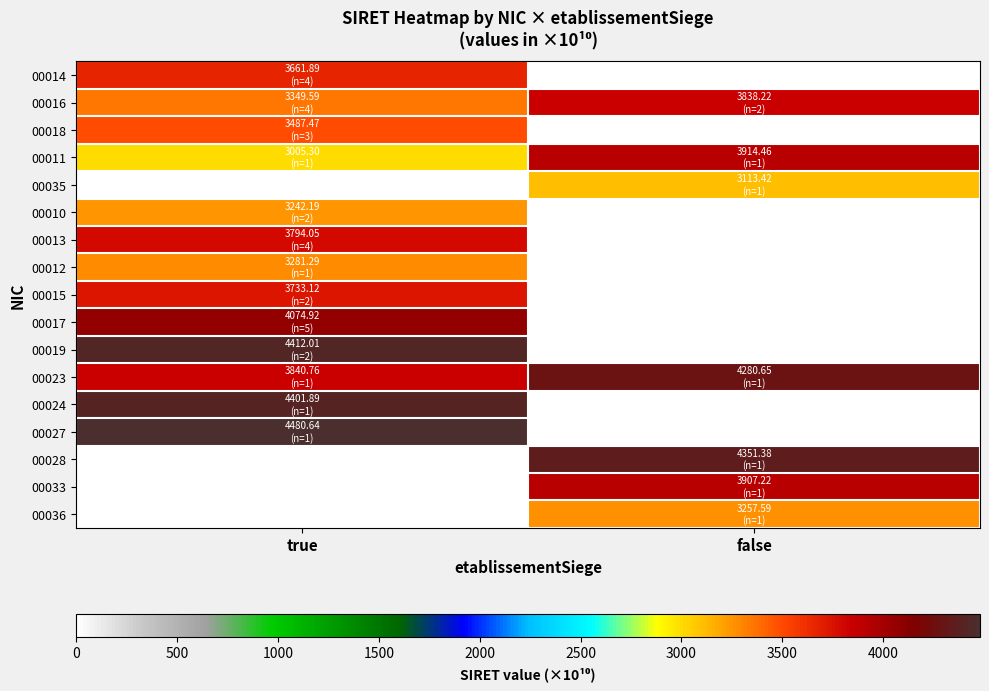

Reading left to right, transcribe all the data shown in this chart.

00014: true=3661.9	false=0.0
00016: true=3349.6	false=3838.2
00018: true=3487.5	false=0.0
00011: true=3005.3	false=3914.5
00035: true=0.0	false=3113.4
00010: true=3242.2	false=0.0
00013: true=3794.1	false=0.0
00012: true=3281.3	false=0.0
00015: true=3733.1	false=0.0
00017: true=4074.9	false=0.0
00019: true=4412.0	false=0.0
00023: true=3840.8	false=4280.6
00024: true=4401.9	false=0.0
00027: true=4480.6	false=0.0
00028: true=0.0	false=4351.4
00033: true=0.0	false=3907.2
00036: true=0.0	false=3257.6